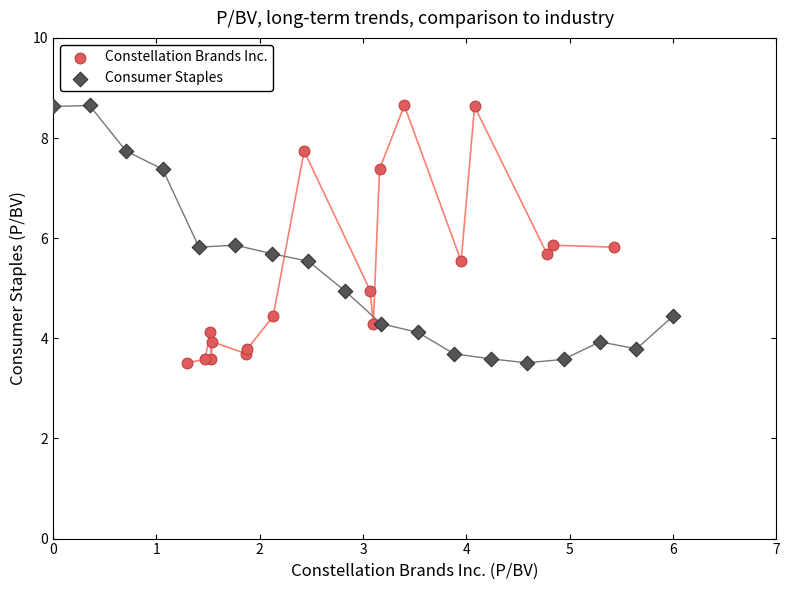

What are all the series names shown in the legend?

Constellation Brands Inc., Consumer Staples